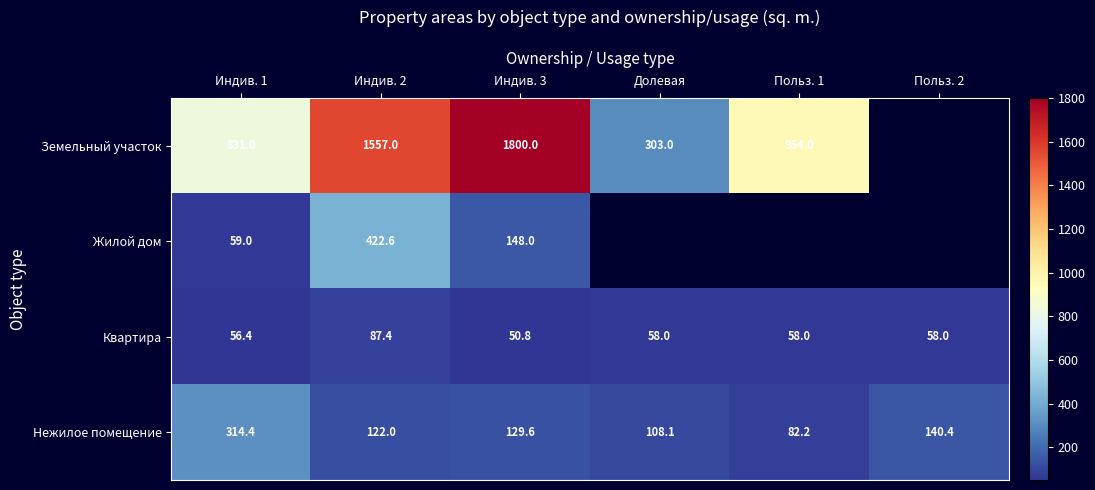

How many distinct data groups are displayed?

4